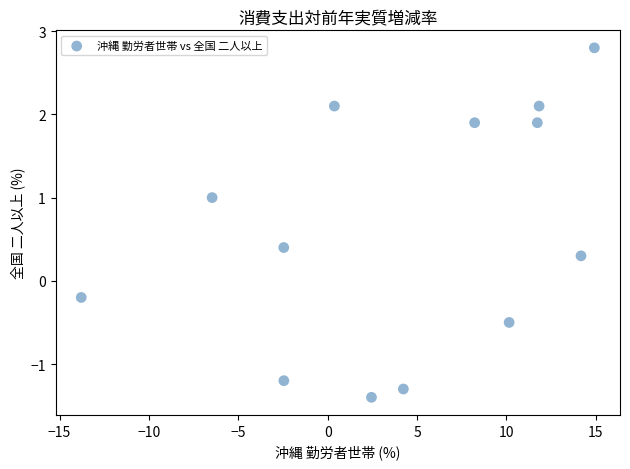

What is the range of Y values (max minus min)?

4.2